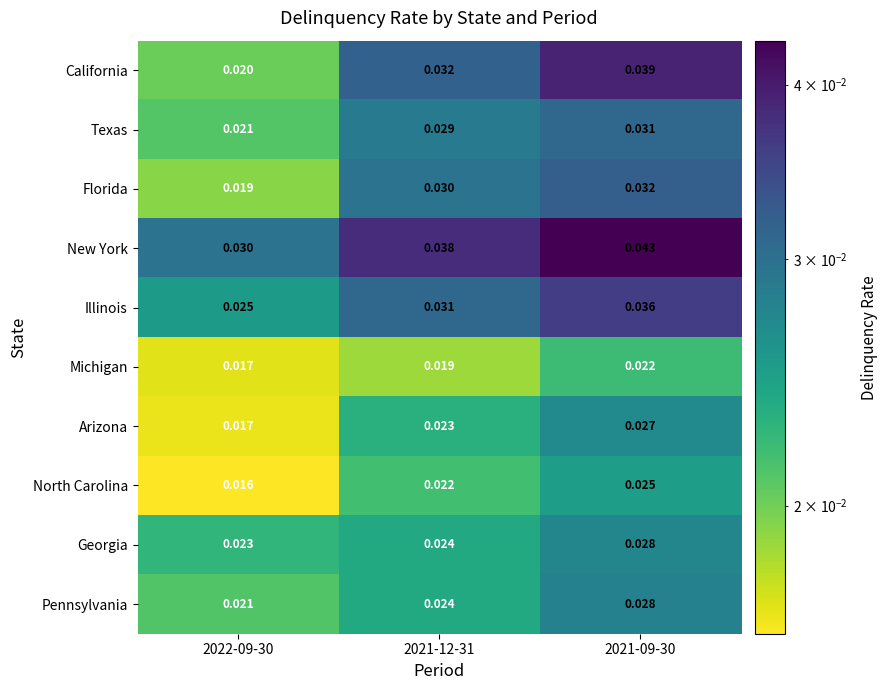

Which series has the largest range (max minus min)?

California